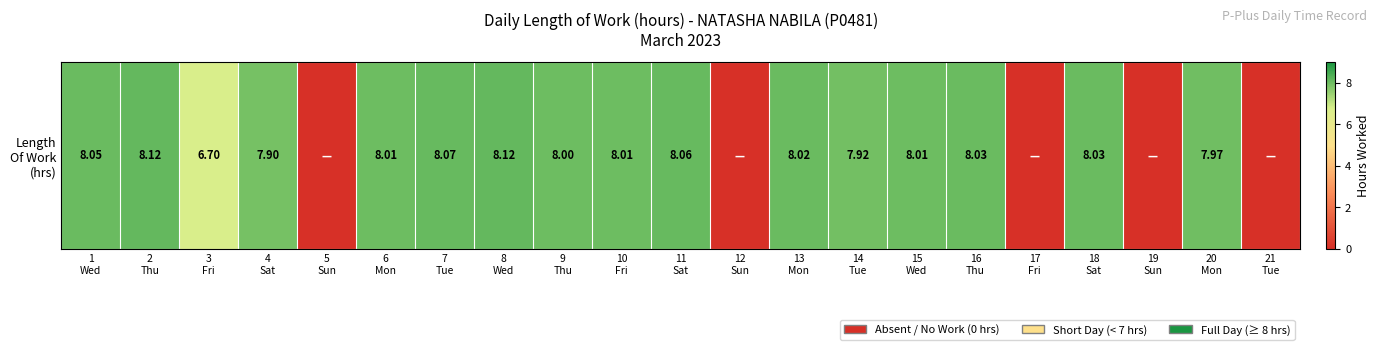

Where is the data nearest to the value 4?

3
Fri